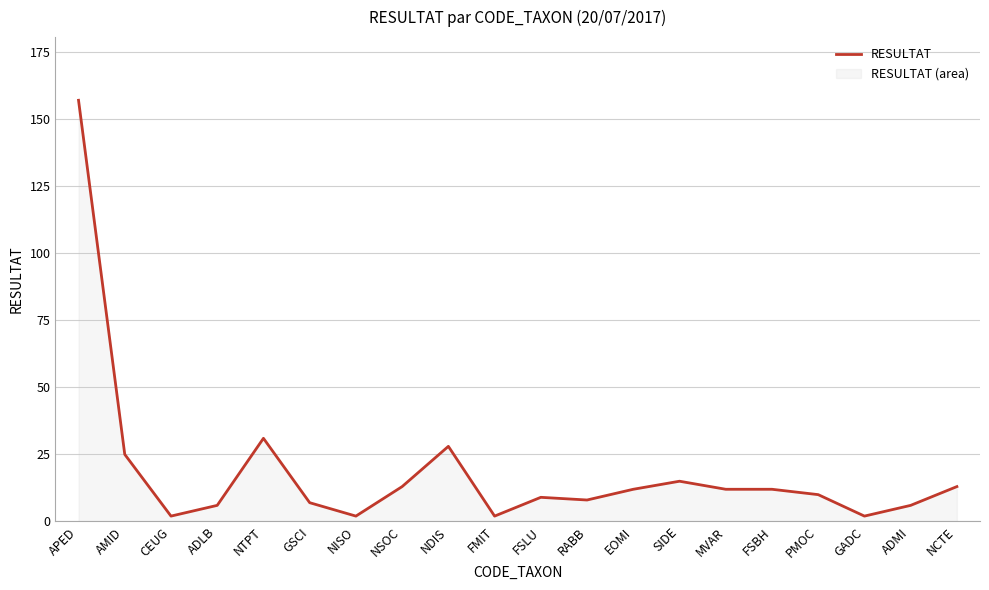

The chart shows a value of 1 at CEUG. True or false?

False